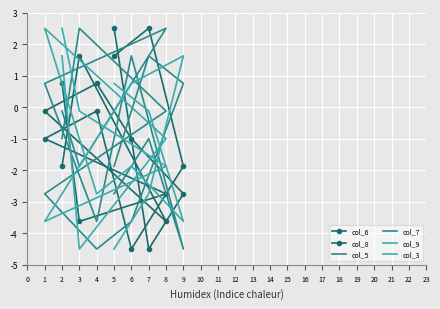

How many values in col_6 are above zero?

3